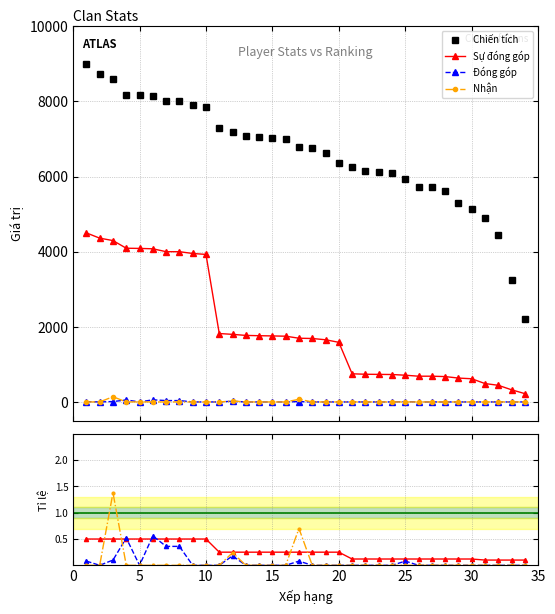

The value of Sự đóng góp at 7 is 4000. True or false?

True